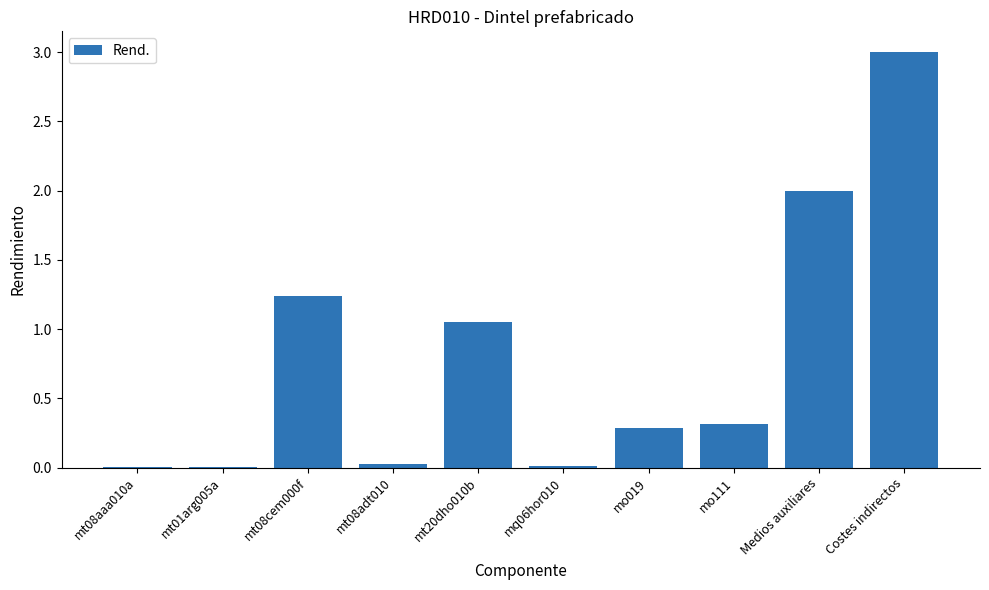

What is the sum of the values at Costes indirectos and mo019?

3.3